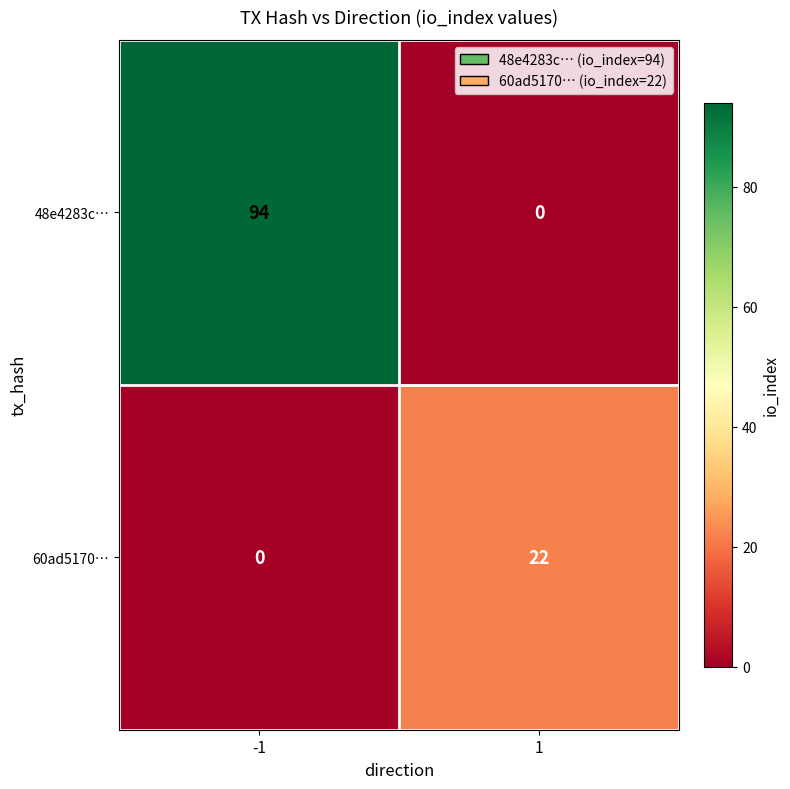

What is the highest value of the 60ad5170… series?

22